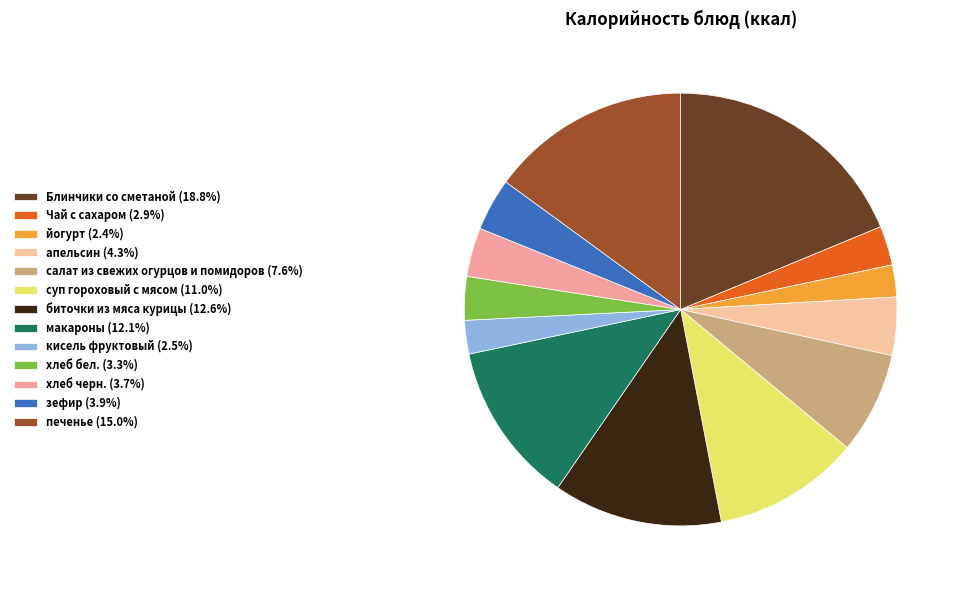

Which slice is the smallest?

йогурт